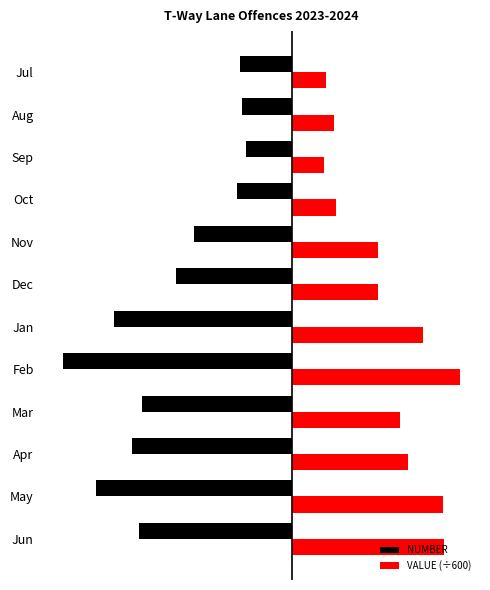

What are all the series names shown in the legend?

NUMBER, VALUE (÷600)